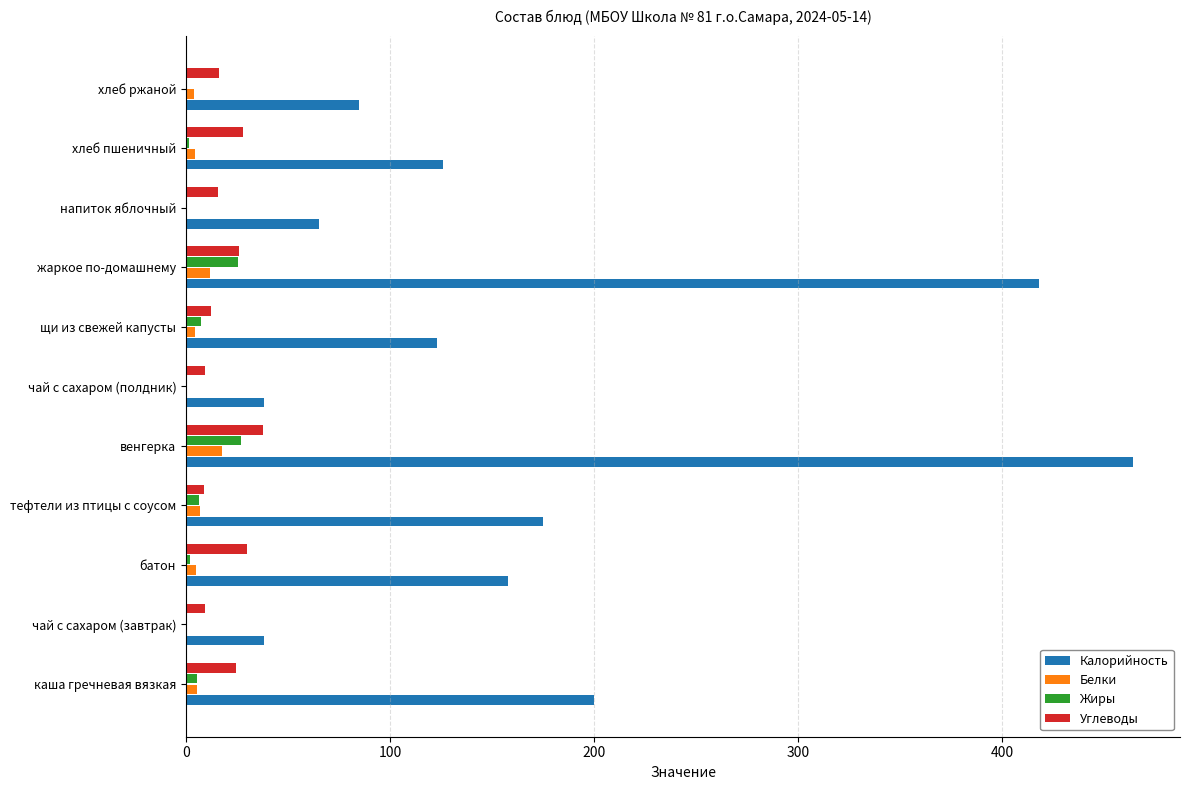

At which category does the chart reach its peak across all series?

венгерка